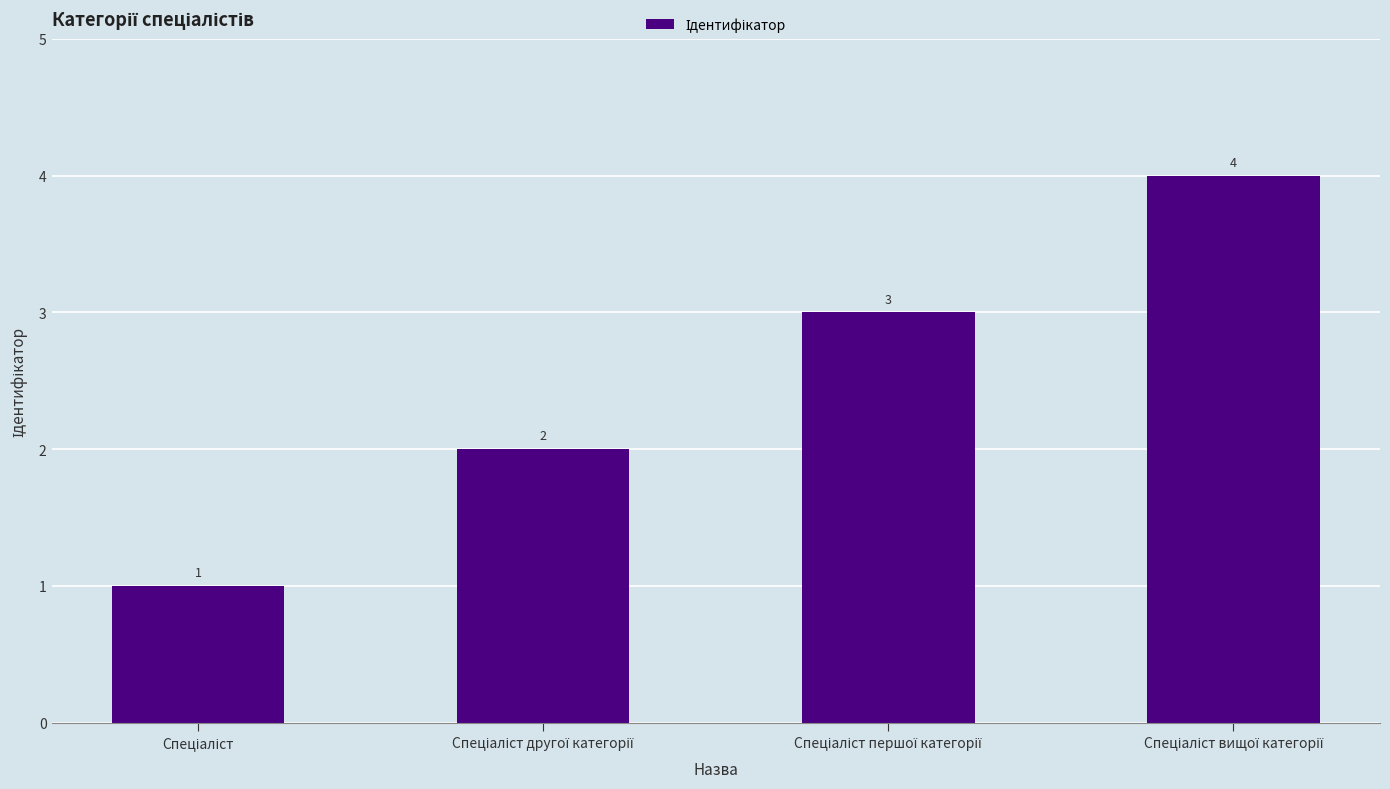

What is the greatest value displayed?

4